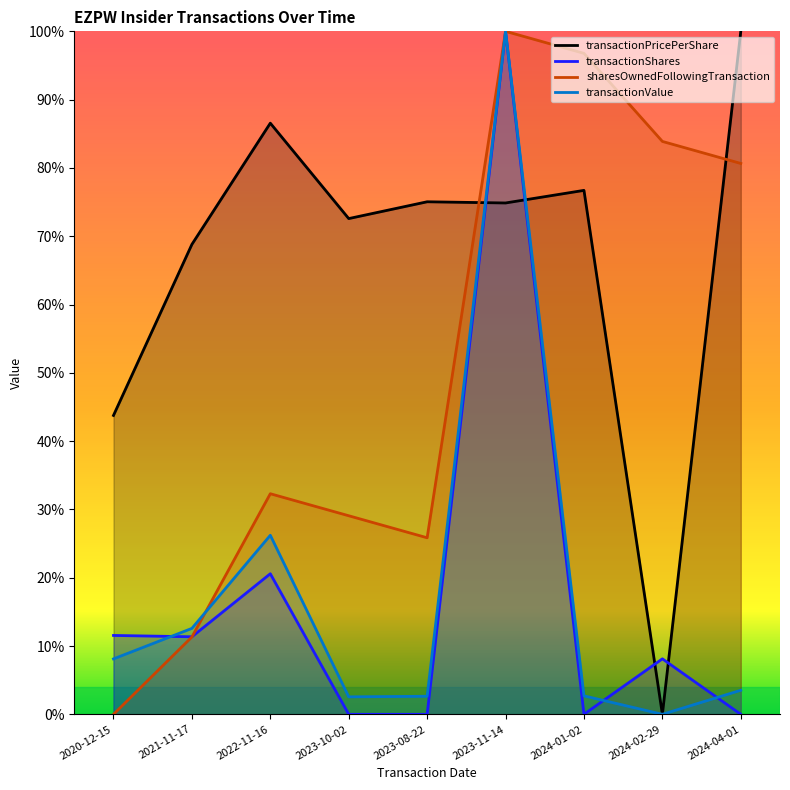

Which category has the highest value in the transactionShares series?

2023-11-14